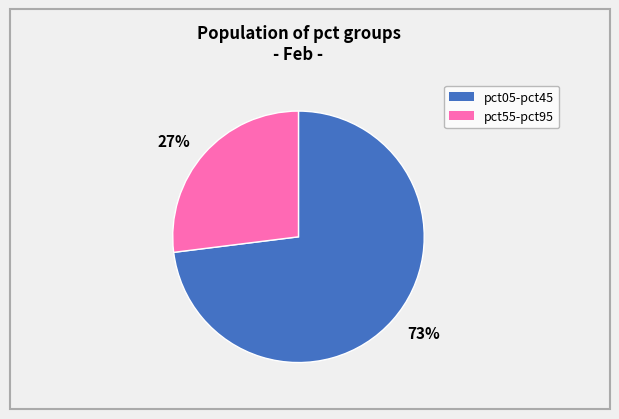

To the nearest percent, what is the difference between the largest and smallest slice percentages?

46%